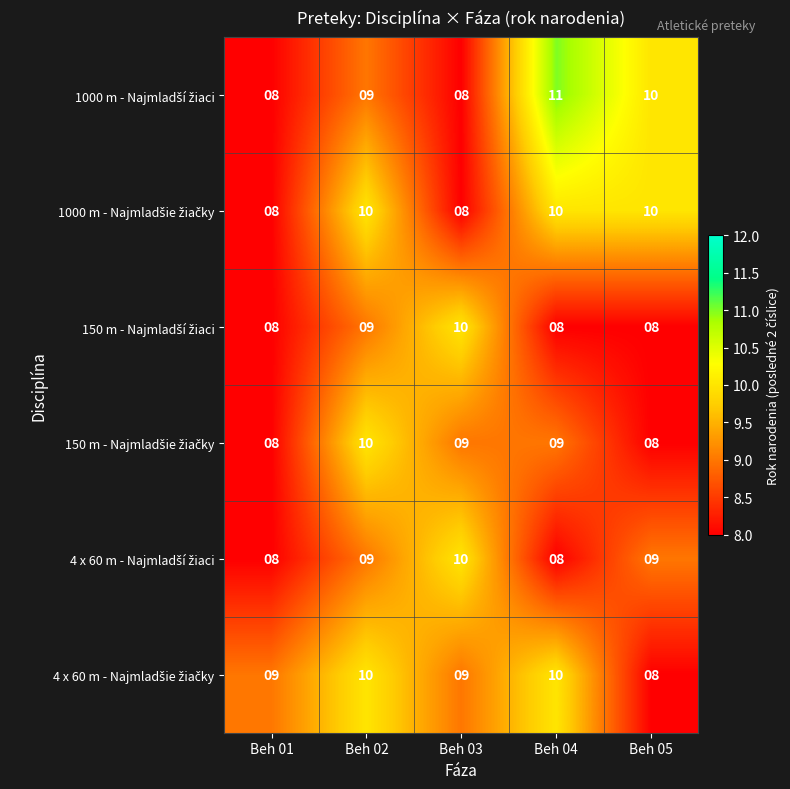

What is the maximum value shown in the chart?

11